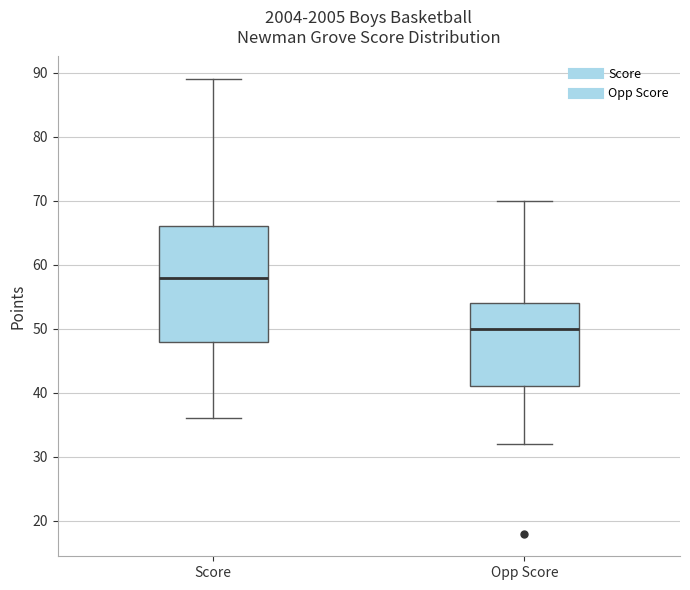

Which box's median line is the highest?

Score